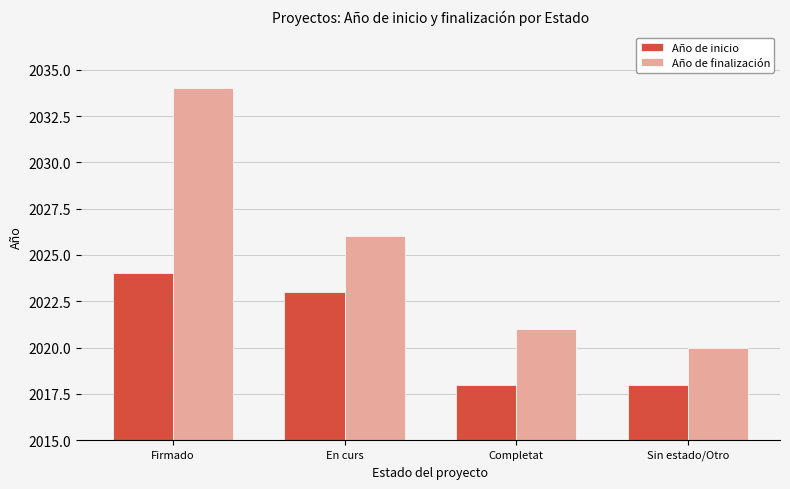

What is the label of the 3rd bar from the left?

Completat